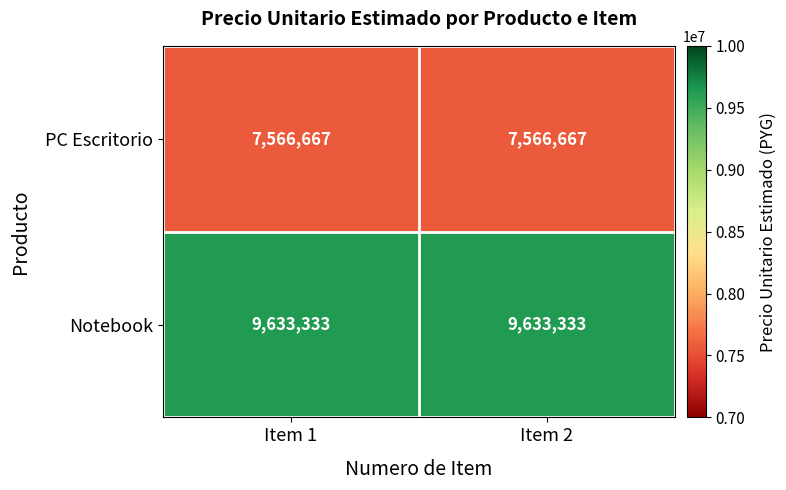

Rank the series by their maximum value, from lowest to highest.

PC Escritorio, Notebook